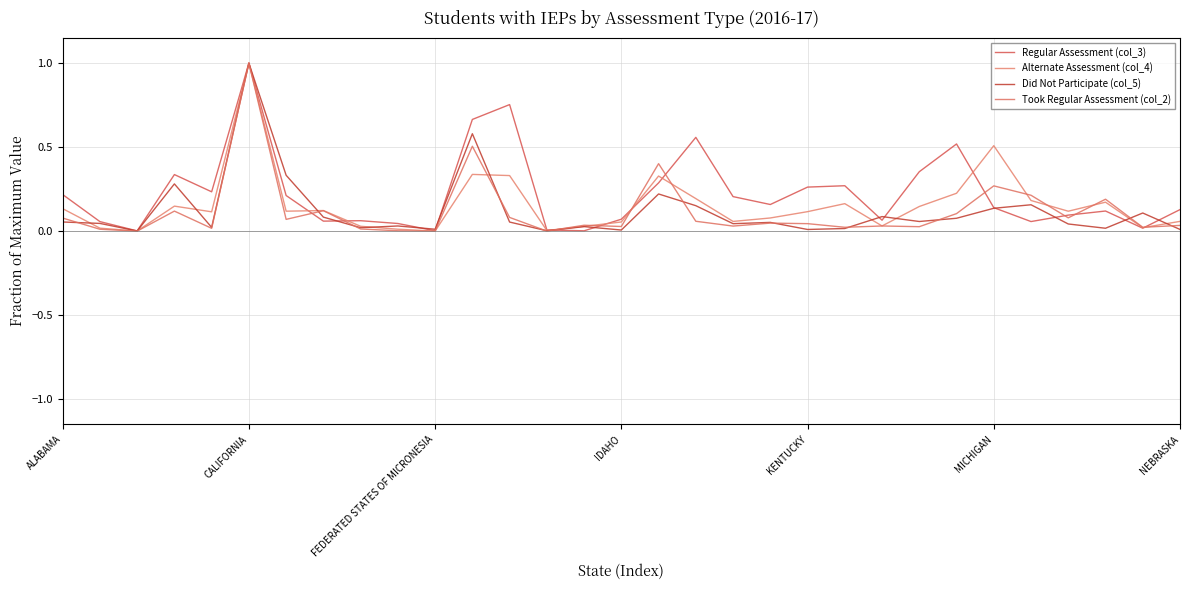

At which category is the sum across all series the highest?

CALIFORNIA